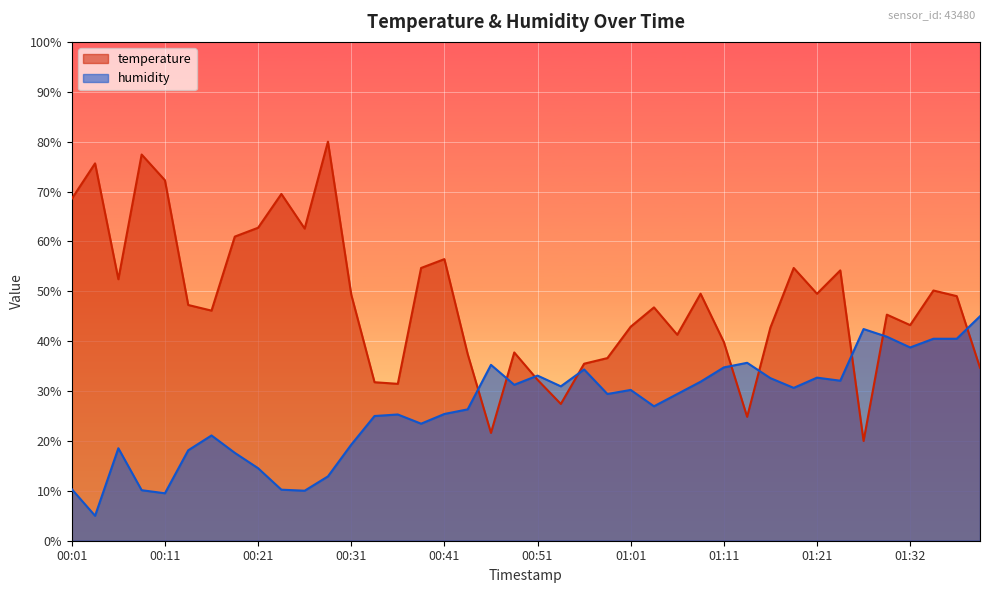

What is the label of the 3rd point from the right?

01:35